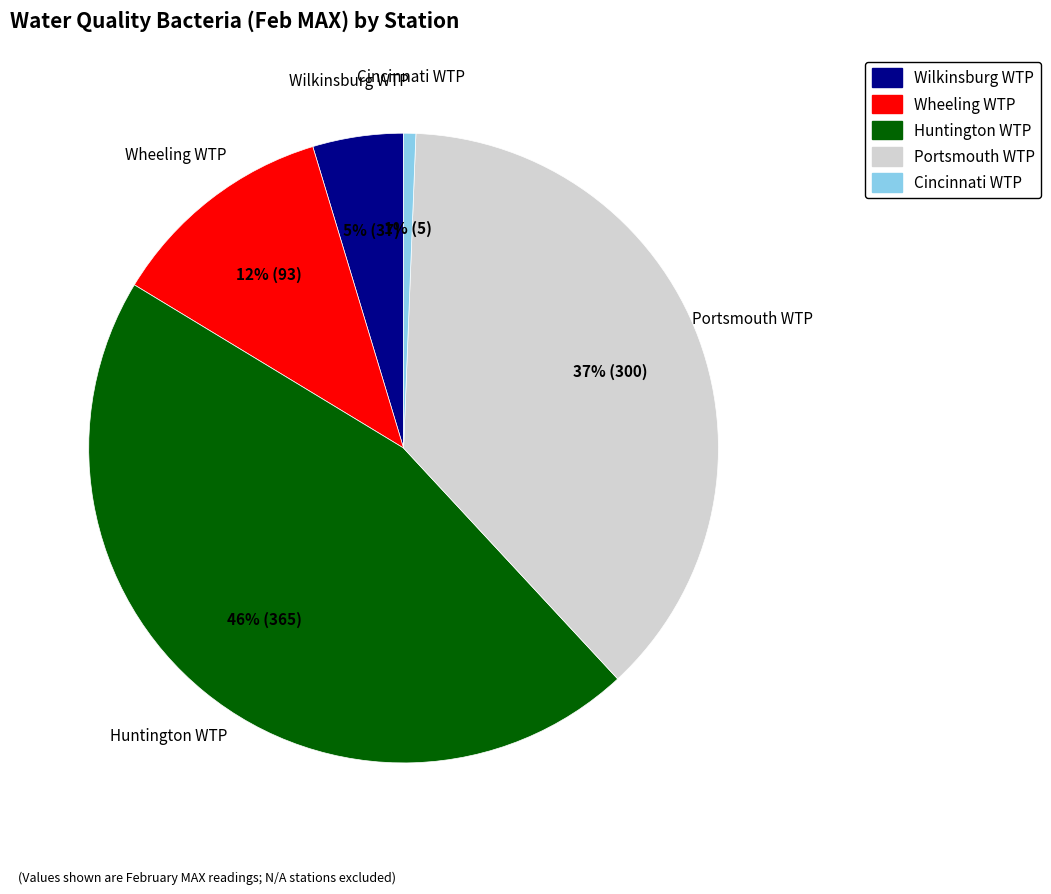

To the nearest percent, what portion does Portsmouth WTP represent?

37%